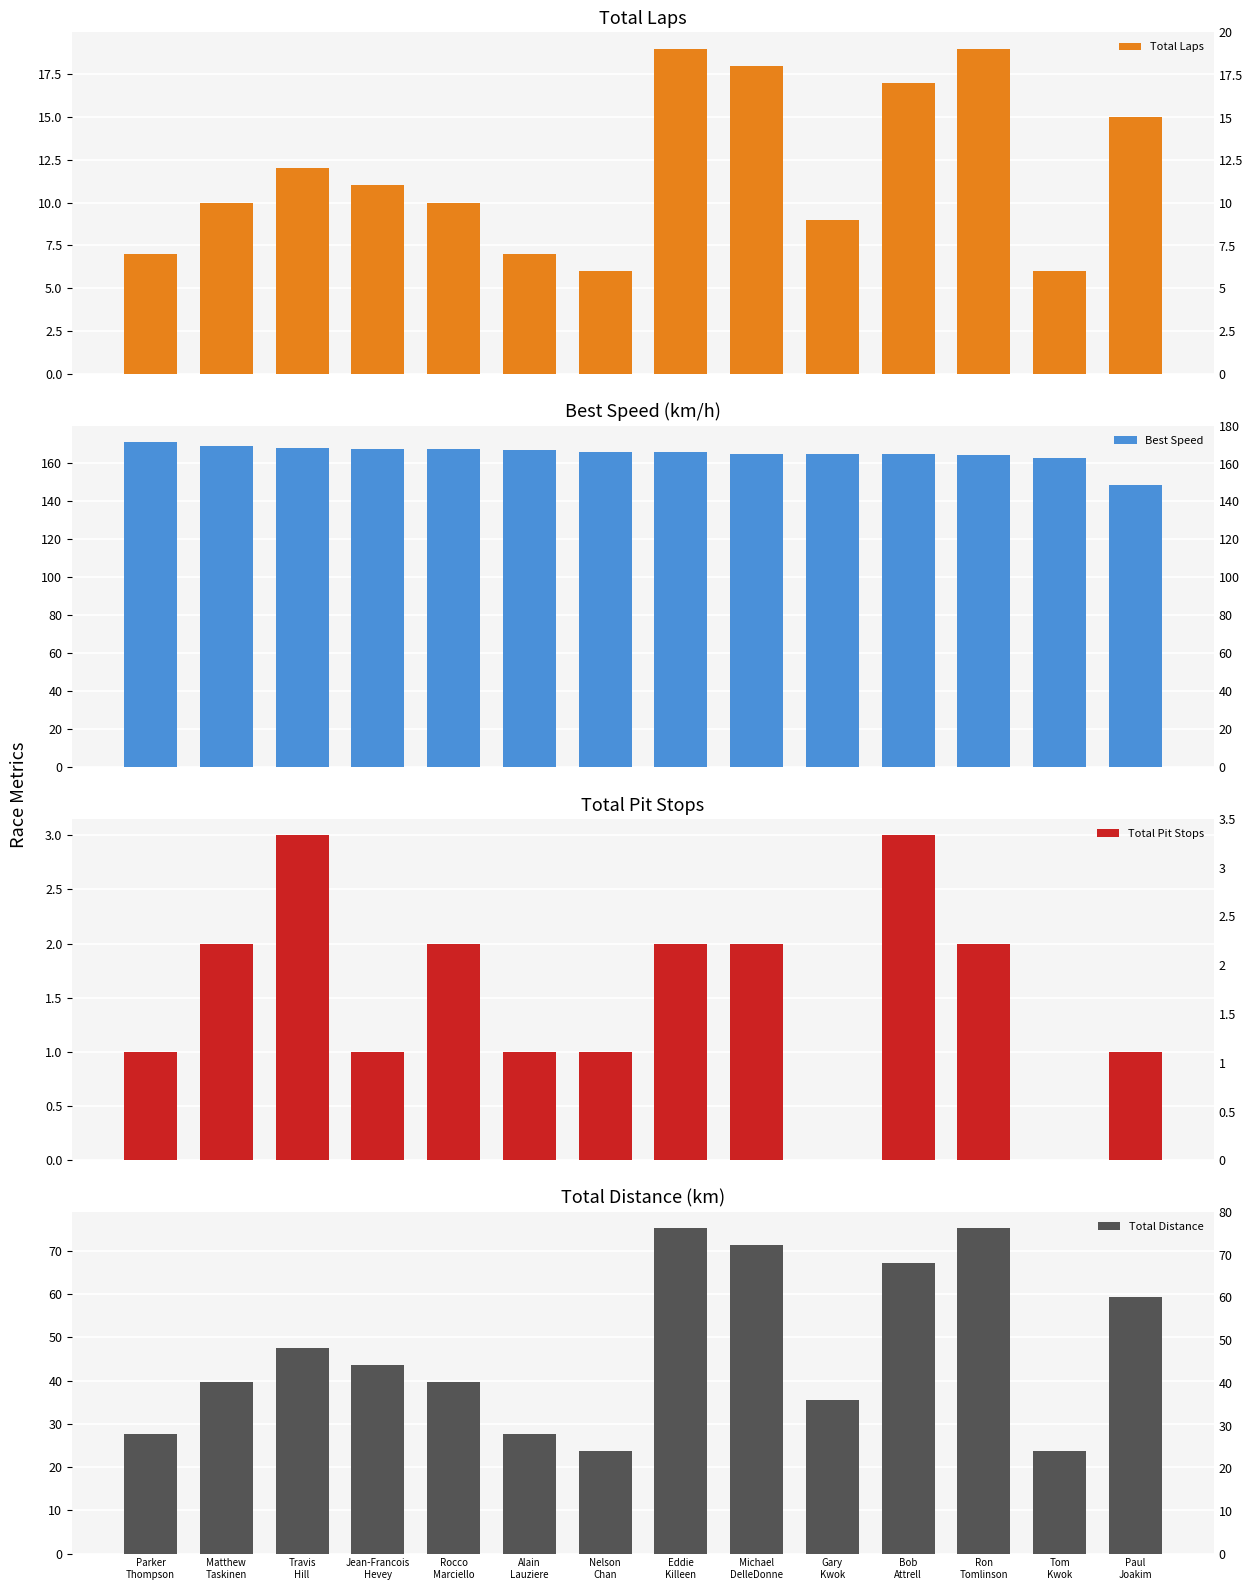

Which has a higher value, Tom
Kwok or Paul
Joakim?

Paul
Joakim